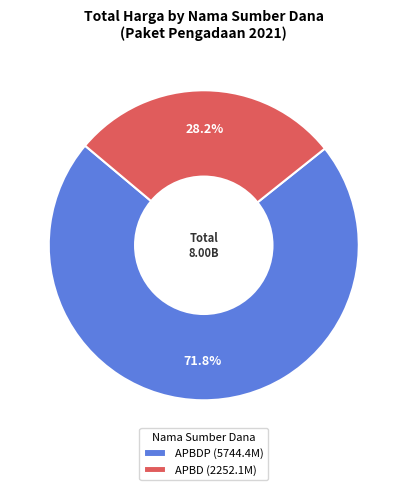

How many segments does this pie chart have?

2